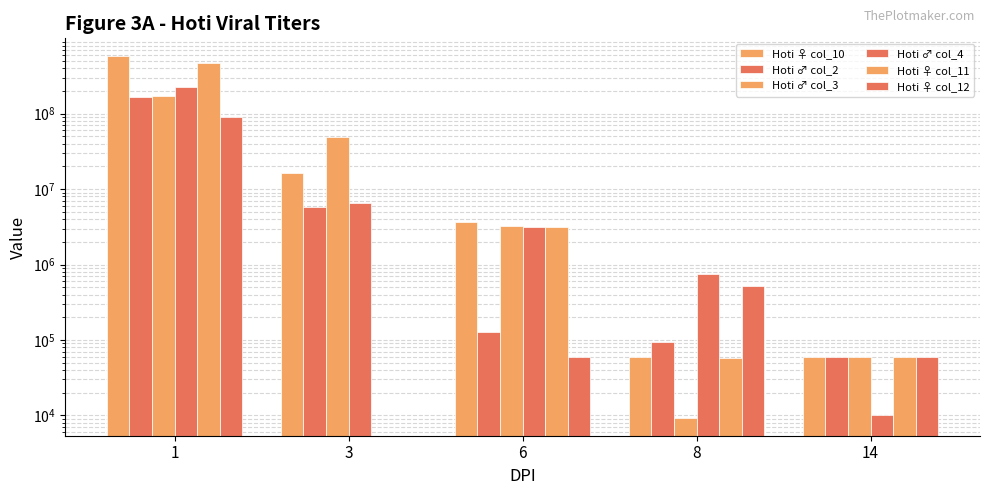

Reading left to right, extract all data points from this chart.

Hoti ♀ col_10: 574000000.0	16407735.0	3693164.0	60000.0	60000.0
Hoti ♂ col_2: 166000000.0	5767704.0	128740.0	93671.4	60000.0
Hoti ♂ col_3: 170000000.0	48962910.0	3243648.0	9348.4	60000.0
Hoti ♂ col_4: 224000000.0	6539017.0	3126055.0	752698.3	10061.9
Hoti ♀ col_11: 468000000.0	0.0	3132479.0	58295.8	60000.0
Hoti ♀ col_12: 91149368.0	0.0	60000.0	525433.8	60000.0